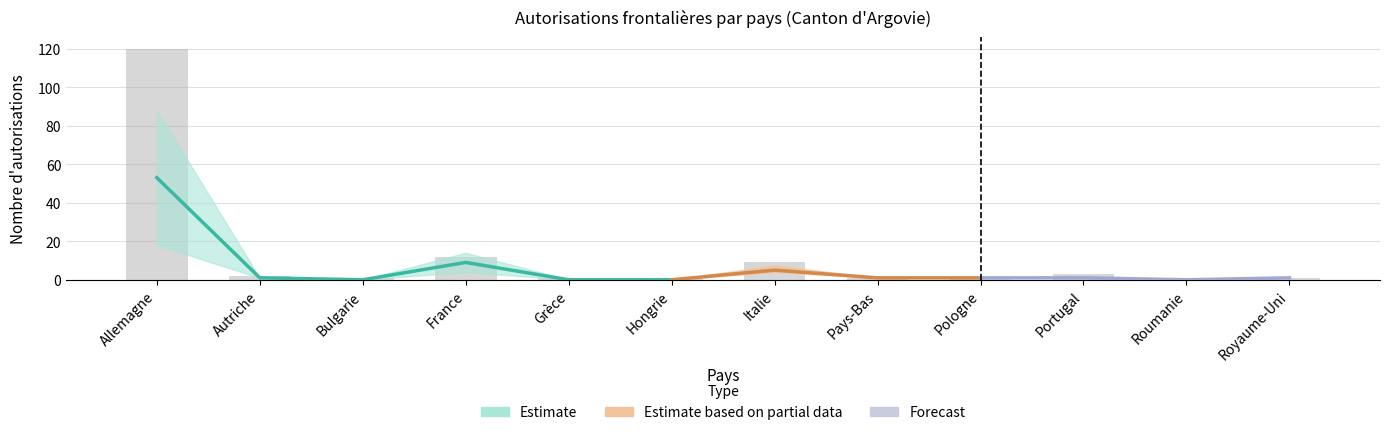

How many values in the Total (Femmes) series exceed 1?

3